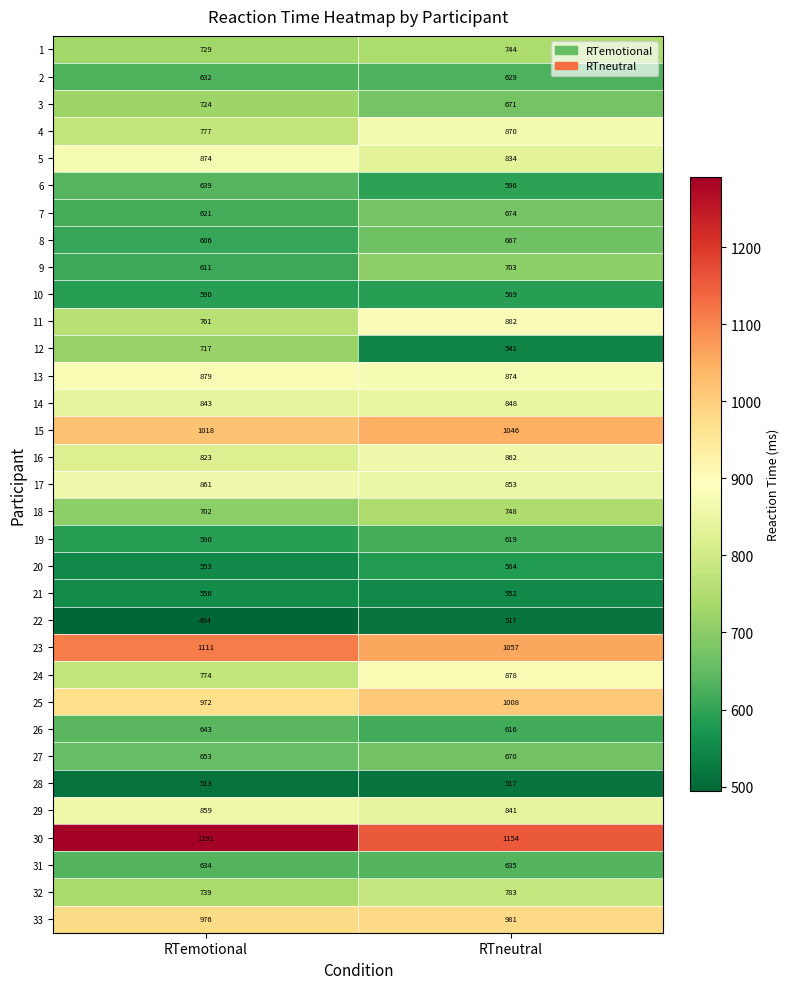

Which series changed the most between RTemotional and RTneutral?

12